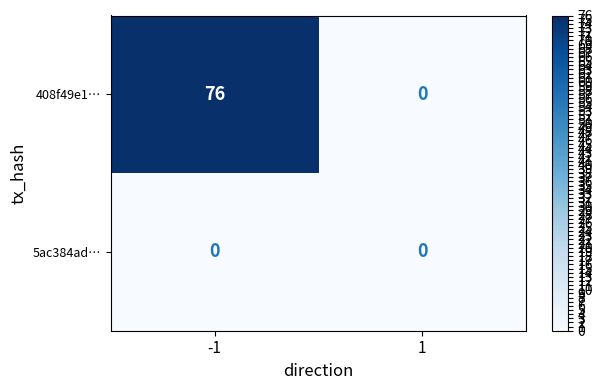

At which category is the sum across all series the highest?

-1